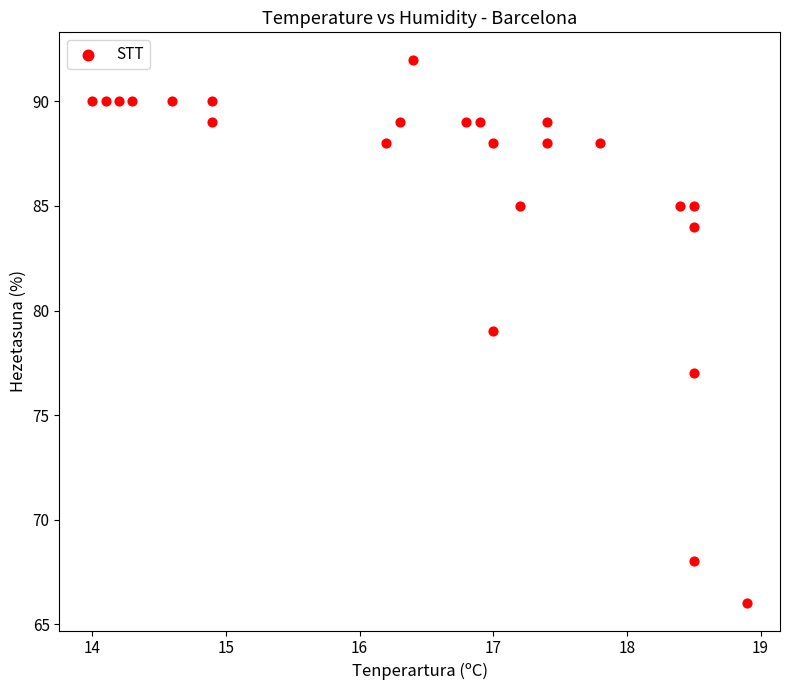

What is the range of Y values (max minus min)?

26